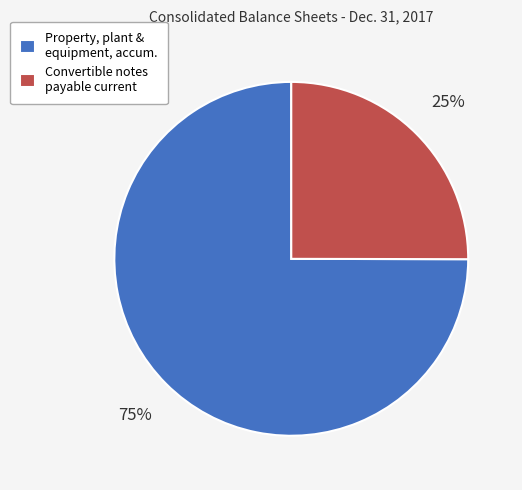

The Property, plant & equipment, accum. slice represents 75% of the pie. True or false?

True